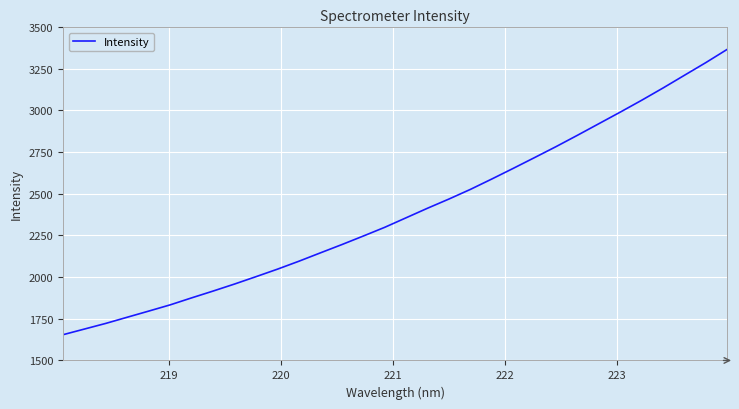

How many lines are shown in the chart?

1